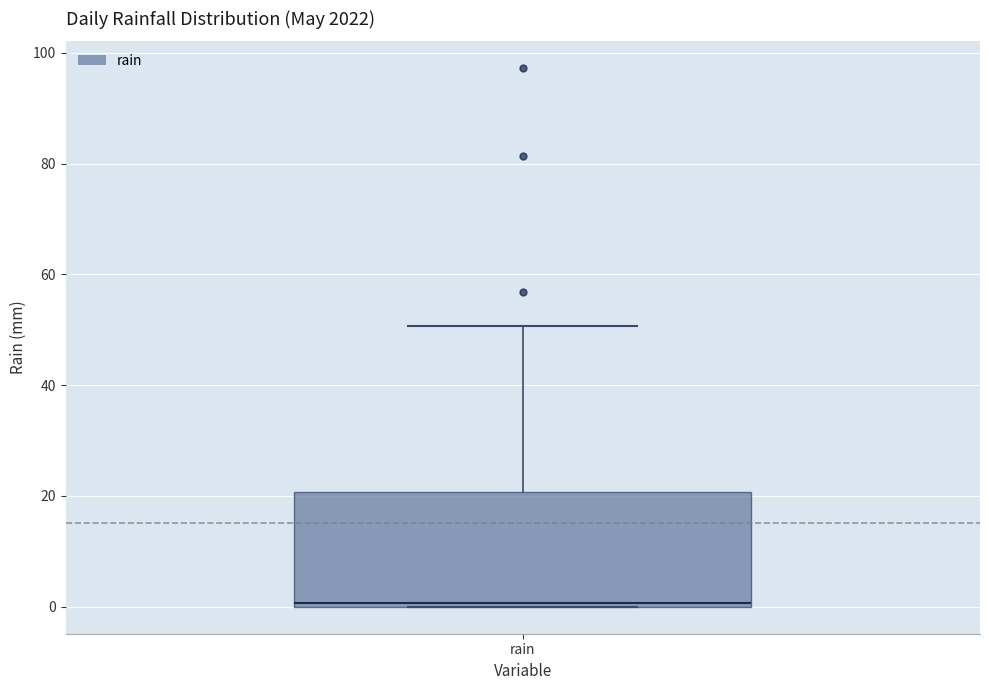

Read this box plot against the y-axis: the position of the median line, the range covered by the box, and the ends of both whiskers. The values are not printed on the chart, so give them approximately, as read against the axis.

median 0, box 0 to 20, whiskers 0 to 50